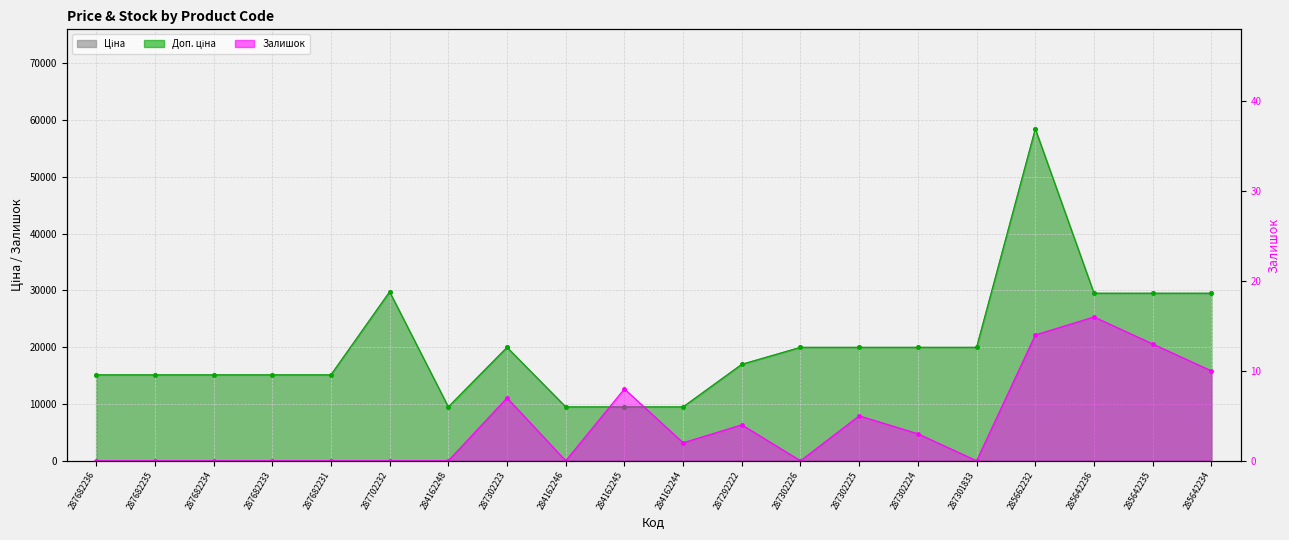

The value of Ціна at 287702232 is 29747.2. True or false?

True